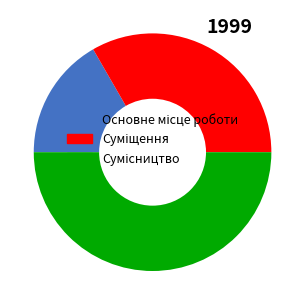

How many segments does this pie chart have?

3